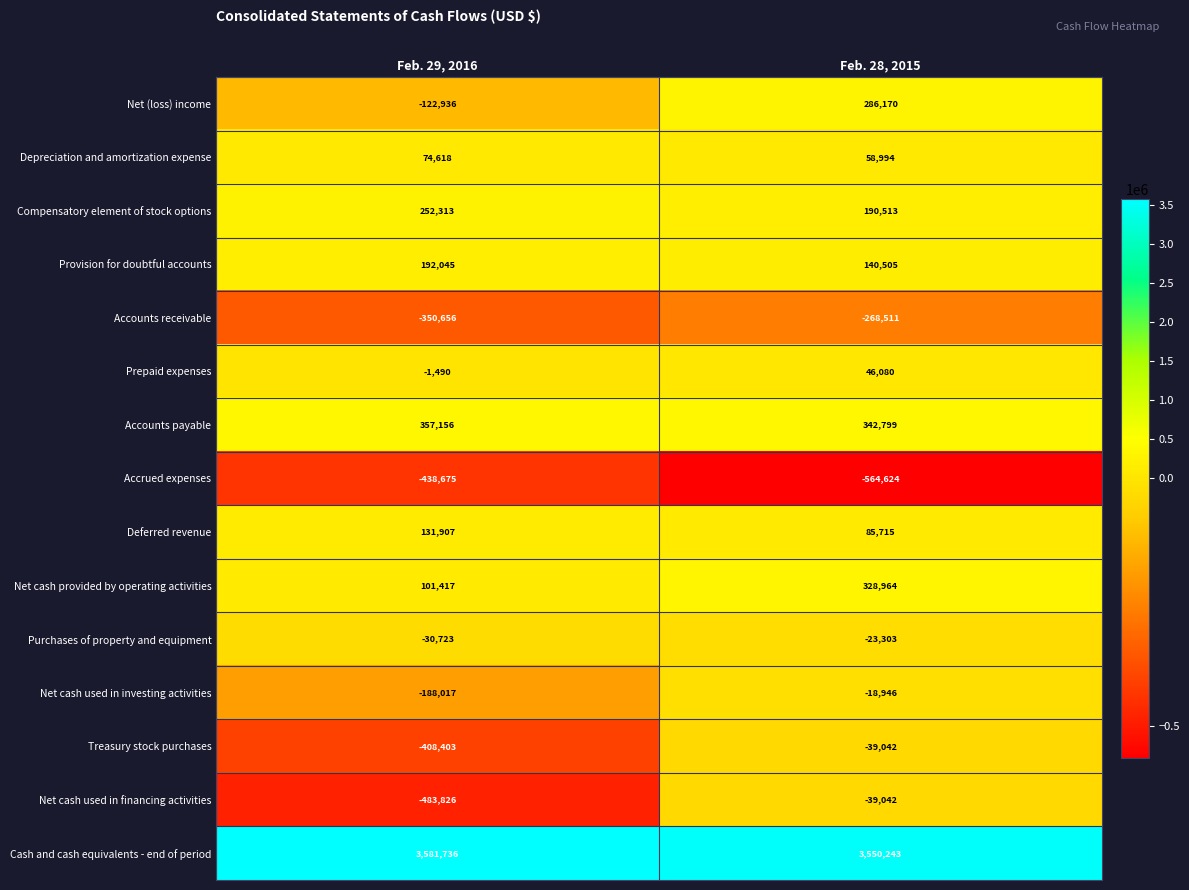

Which series has the largest range (max minus min)?

Net cash used in financing activities